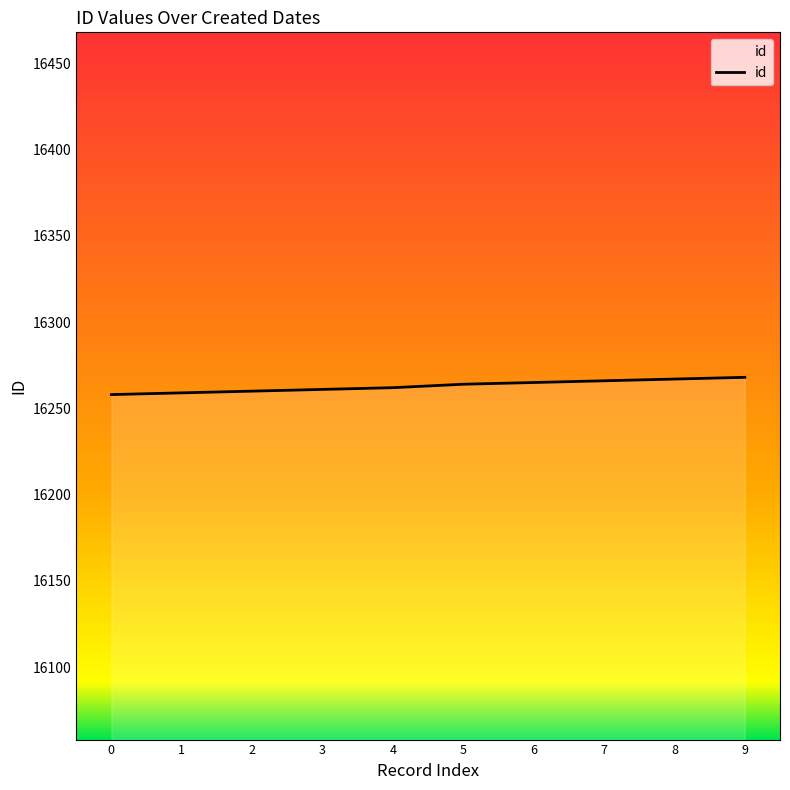

Count the number of data series in this chart.

1